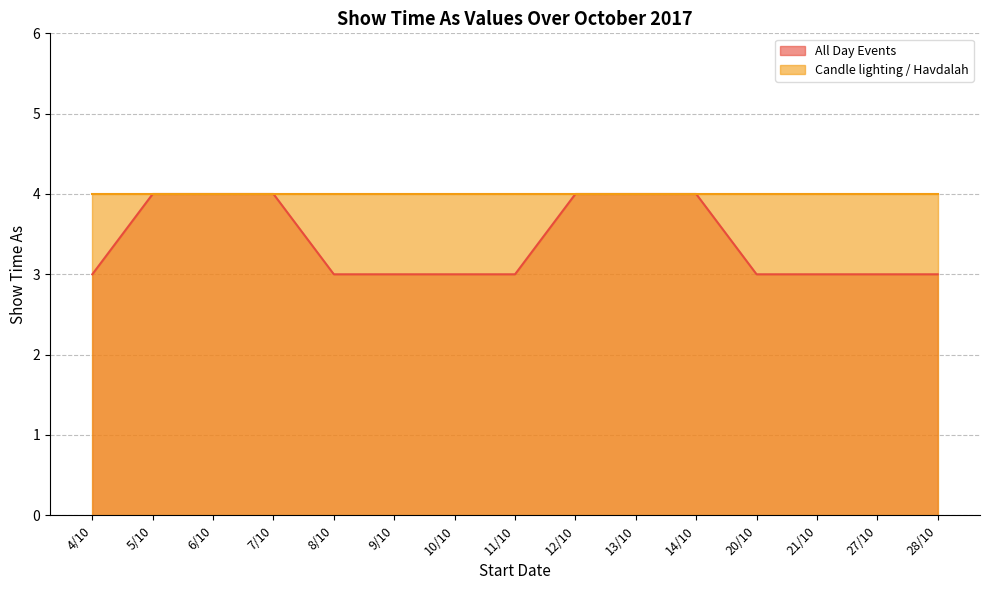

Where is the data nearest to the value 3?

4/10